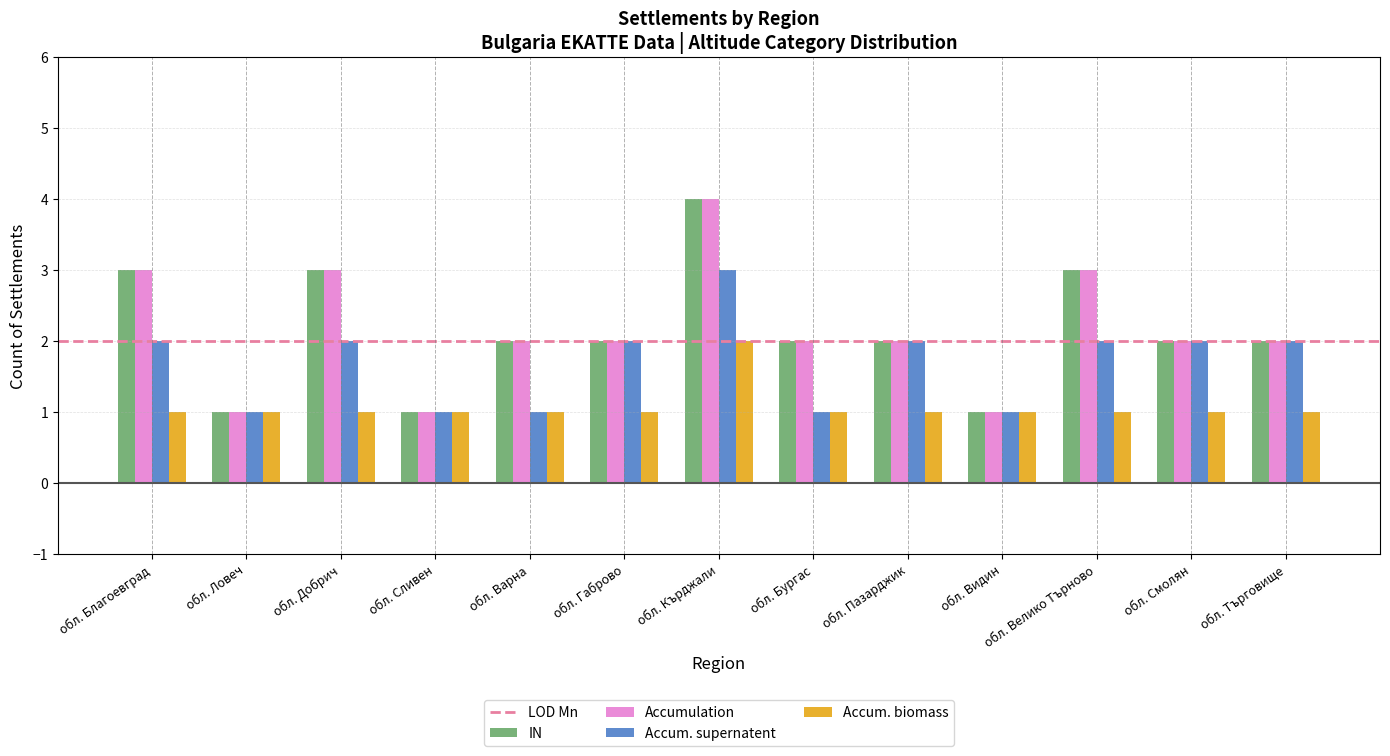

The value of Accum. supernatent at обл. Велико Търново is 2. True or false?

True